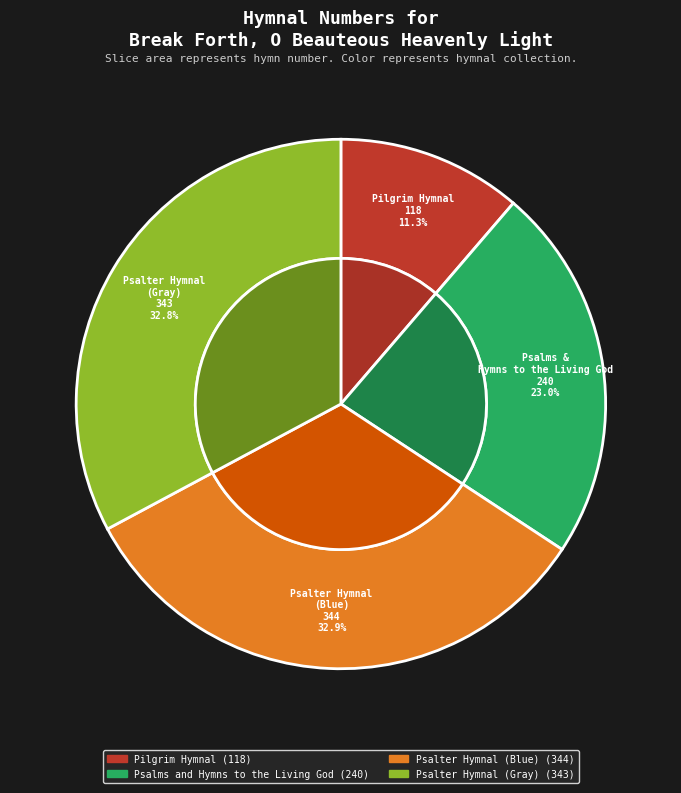

Count the number of slices in the pie.

4